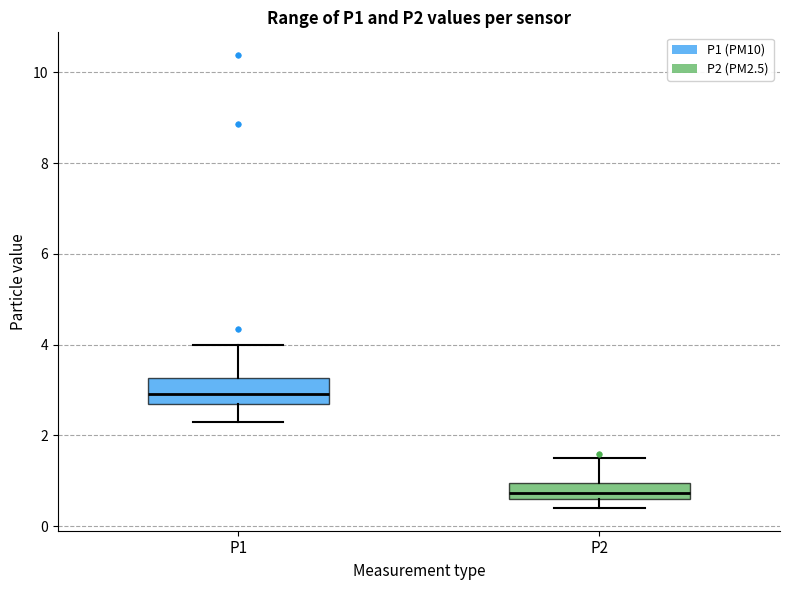

Reading left to right, read every box against the y-axis: the position of its median line, the range the box covers, and the ends of its whiskers. The values are not printed on the chart, so give them approximately, as read against the axis.

P1: median 3.0, box 2.8 to 3.2, whiskers 2.4 to 4.0
P2: median 0.8, box 0.6 to 1.0, whiskers 0.4 to 1.6